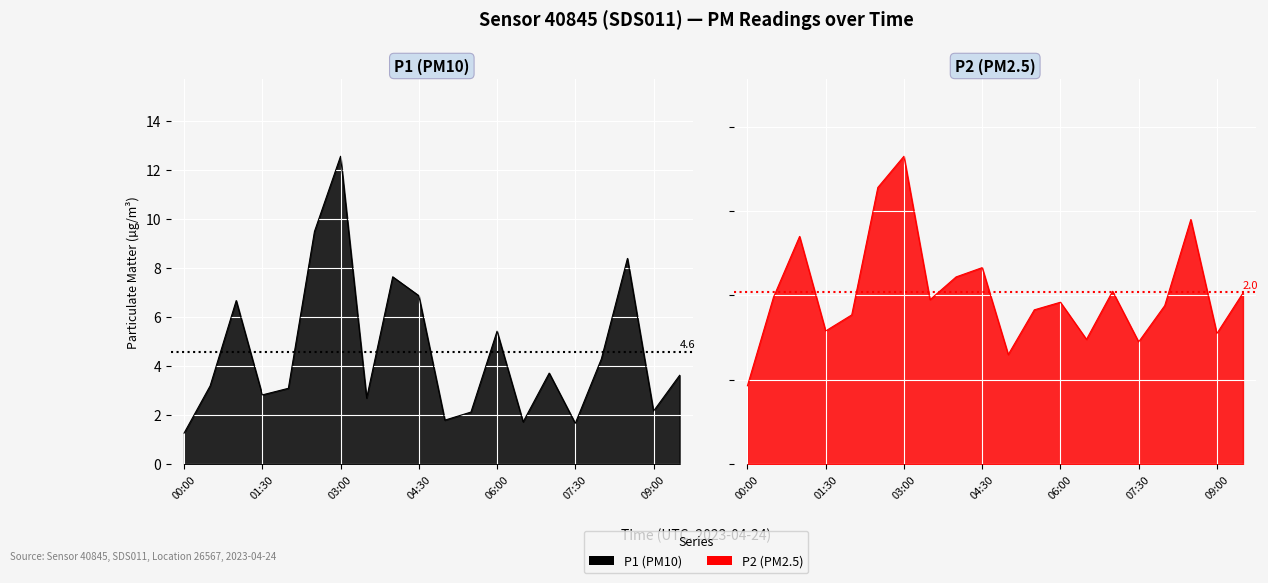

What is the greatest value displayed?

12.6